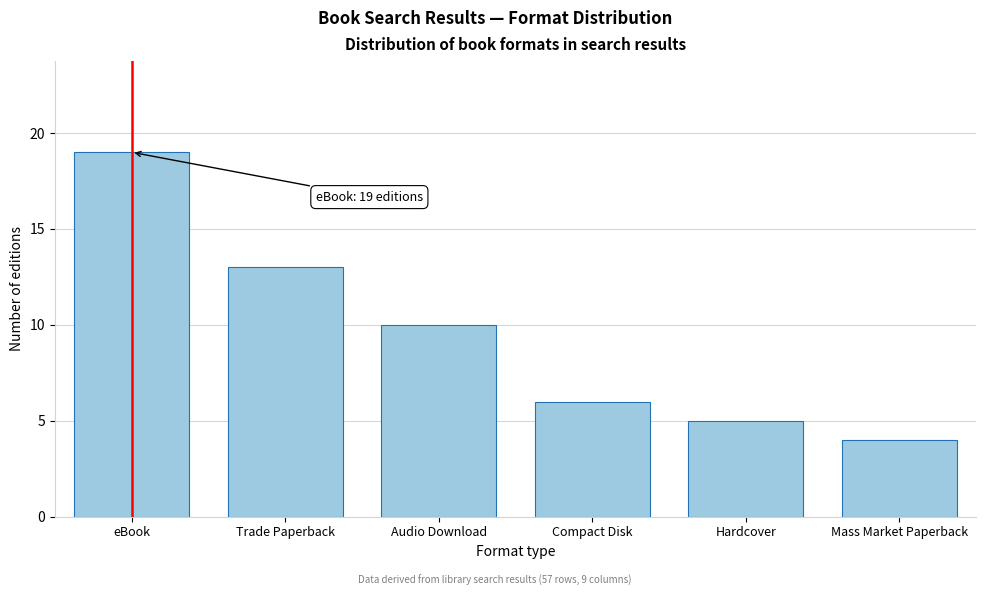

Reading right to left, extract all data points from this chart.

Mass Market Paperback=4	Hardcover=5	Compact Disk=6	Audio Download=10	Trade Paperback=13	eBook=19